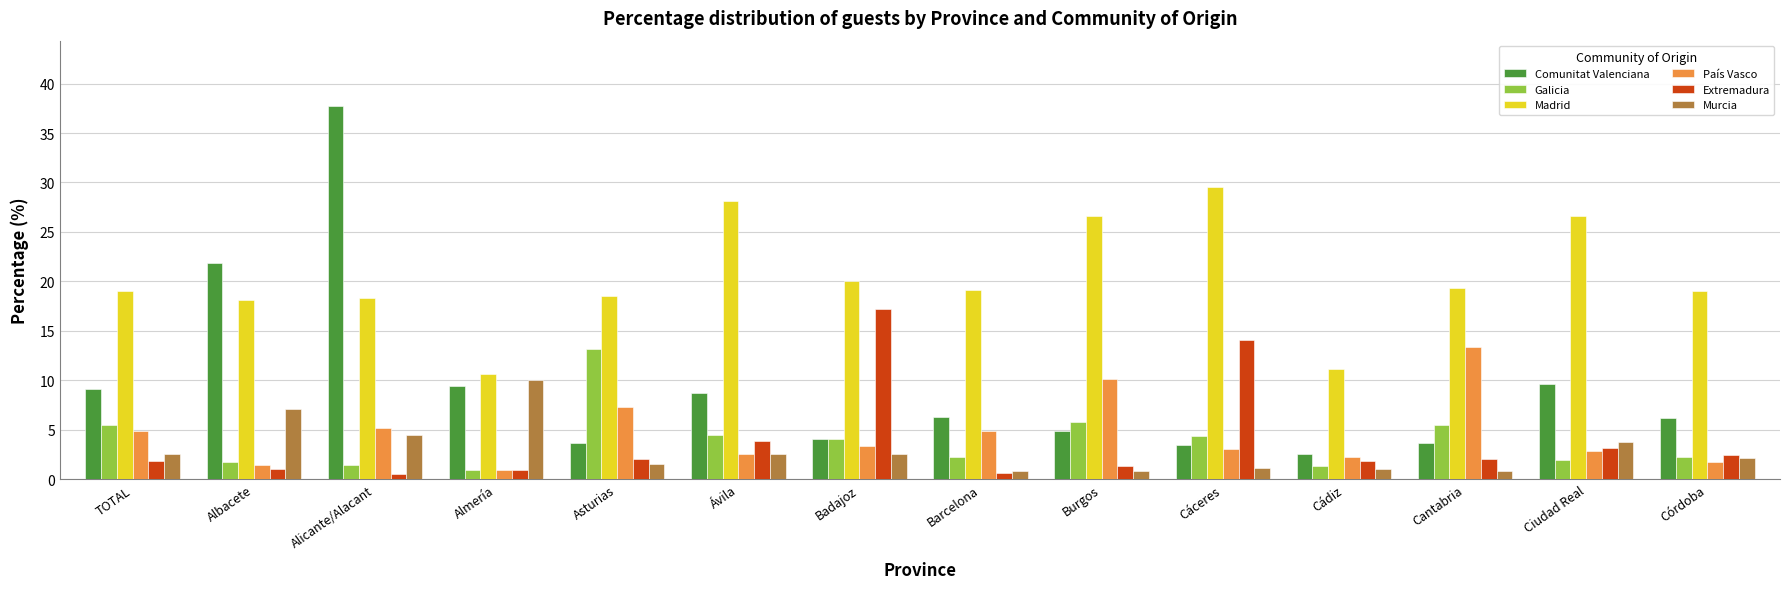

How many bars are there in each group?

6